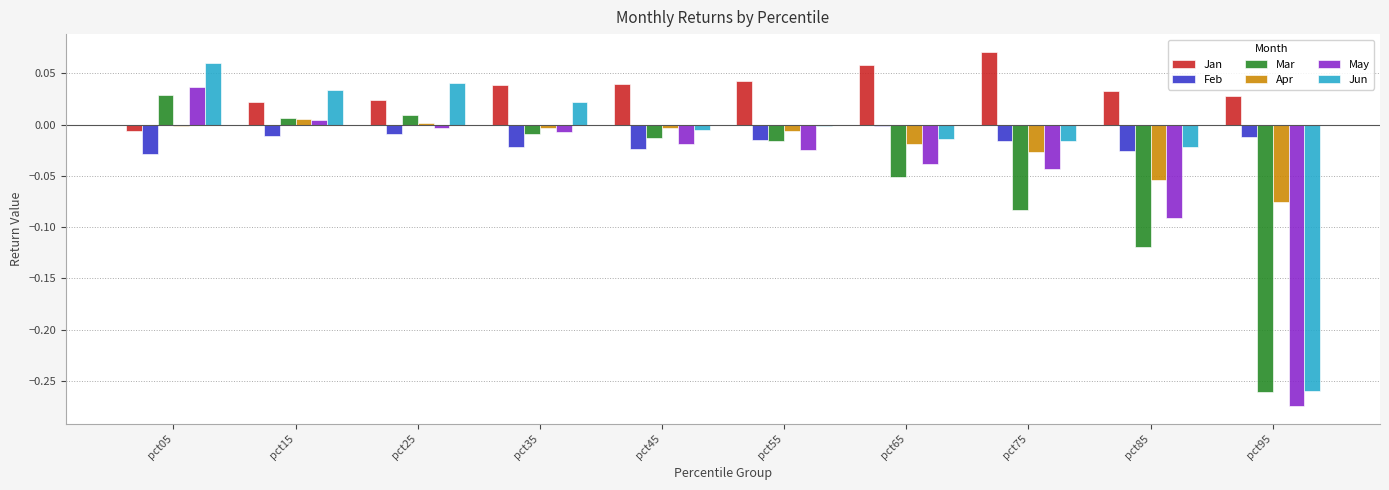

What is the sum of all Jun values?

-0.2